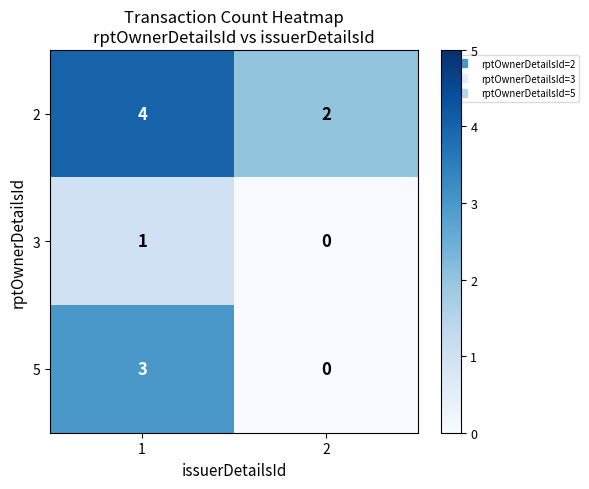

List the series in order of their peak value, highest first.

2, 5, 3